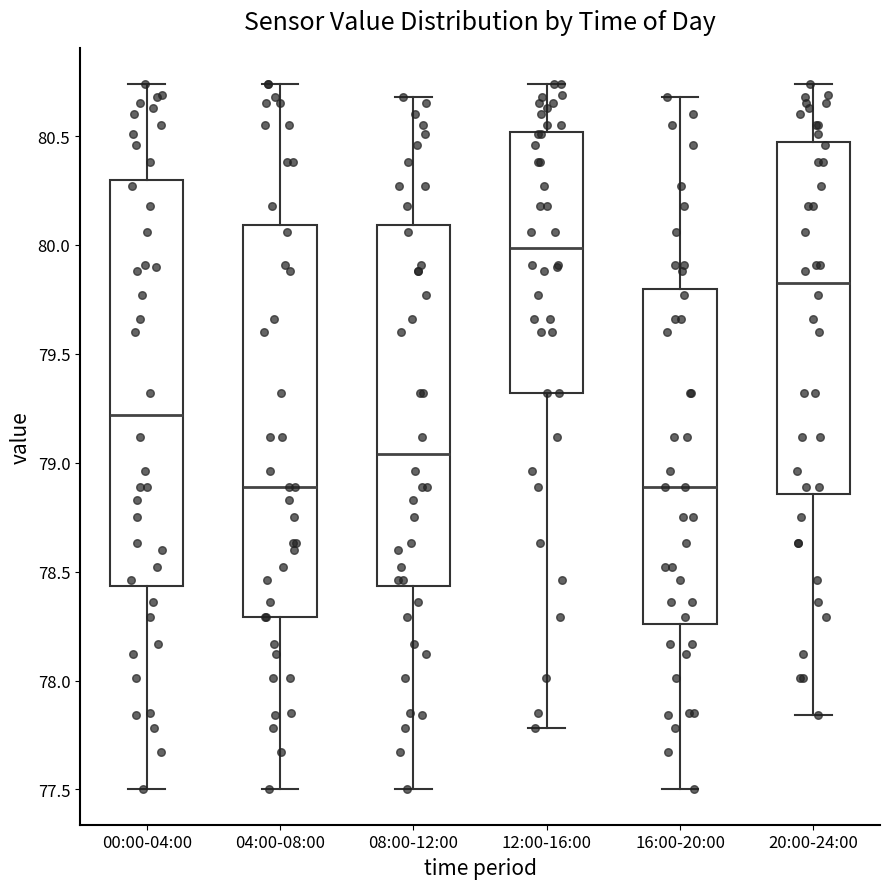

Reading left to right, transcribe this box plot: for each box, give where its median line is, the range the box spans, and where its two whiskers end, as read against the y-axis. The values are not printed on the chart, so give them approximately, as read against the axis.

00:00-04:00: median 79.20, box 78.45 to 80.30, whiskers 77.50 to 80.75
04:00-08:00: median 78.90, box 78.30 to 80.10, whiskers 77.50 to 80.75
08:00-12:00: median 79.05, box 78.45 to 80.10, whiskers 77.50 to 80.70
12:00-16:00: median 80.00, box 79.30 to 80.50, whiskers 77.80 to 80.75
16:00-20:00: median 78.90, box 78.25 to 79.80, whiskers 77.50 to 80.70
20:00-24:00: median 79.85, box 78.85 to 80.45, whiskers 77.85 to 80.75